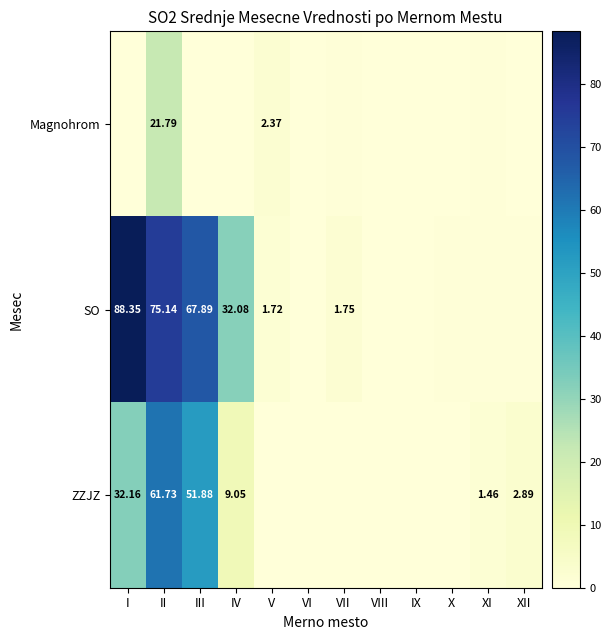

At which category is the sum across all series the highest?

II